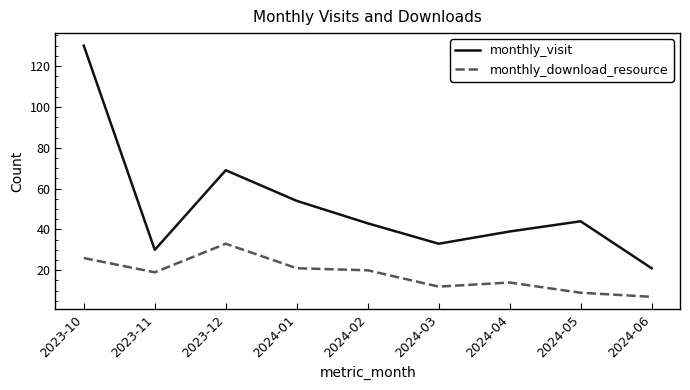

What is the maximum value for monthly_visit?

130